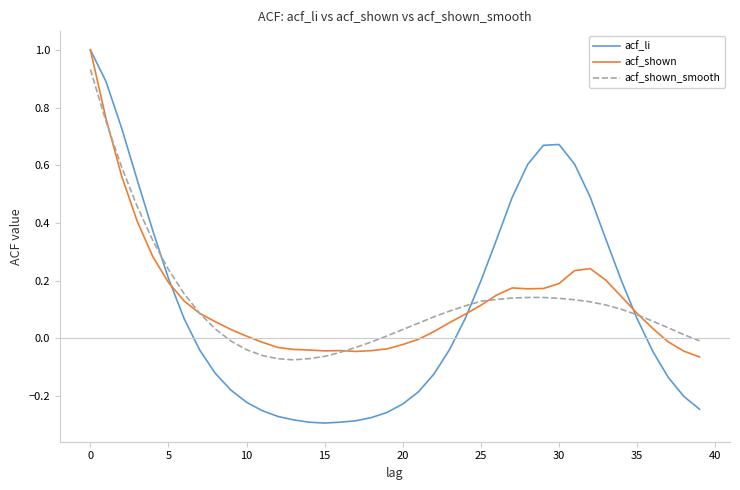

What is the maximum value for acf_li?

1.0